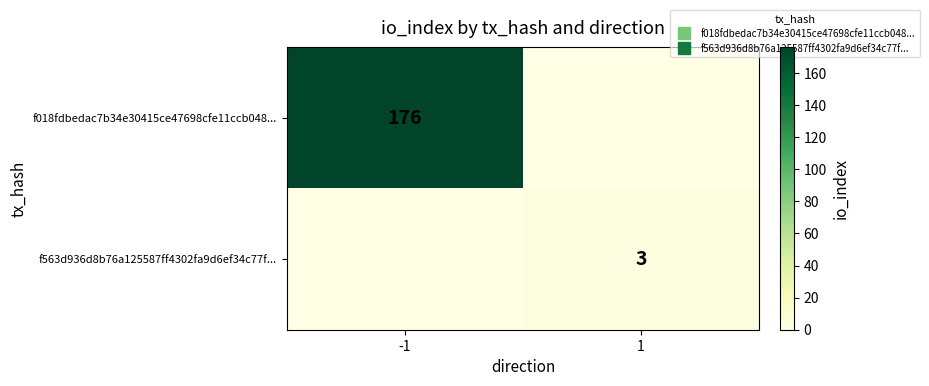

Which label corresponds to the smallest value in the chart?

1